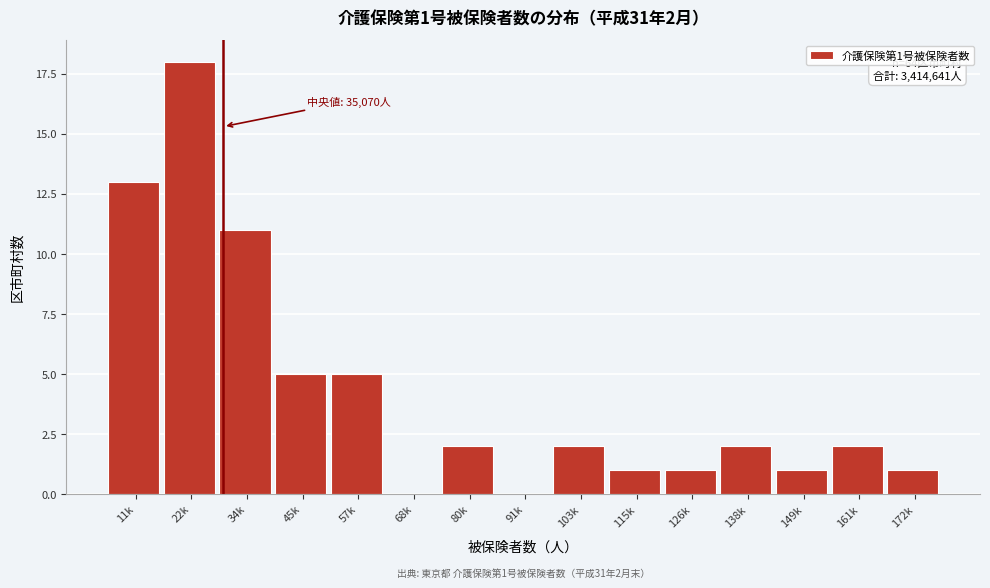

Reading left to right, list all the values displayed in this chart.

11k=13	22k=18	34k=11	45k=5	57k=5	68k=0	80k=2	91k=0	103k=2	115k=1	126k=1	138k=2	149k=1	161k=2	172k=1